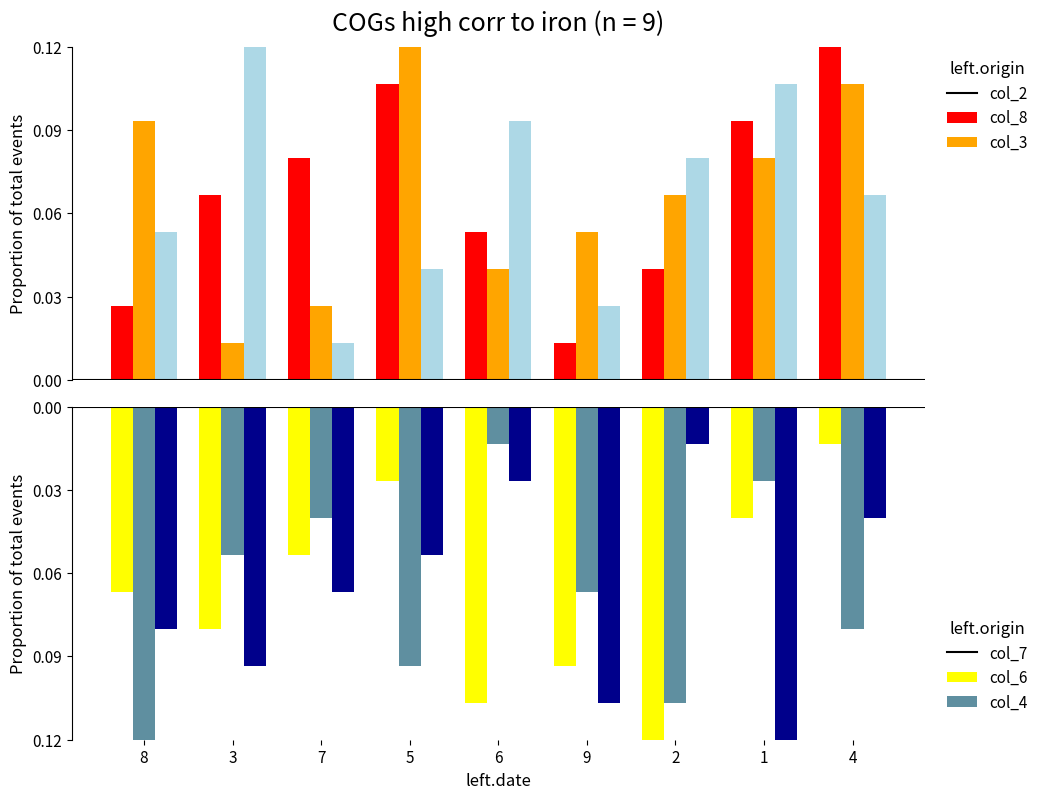

Between 5 and 6, which is larger?

5